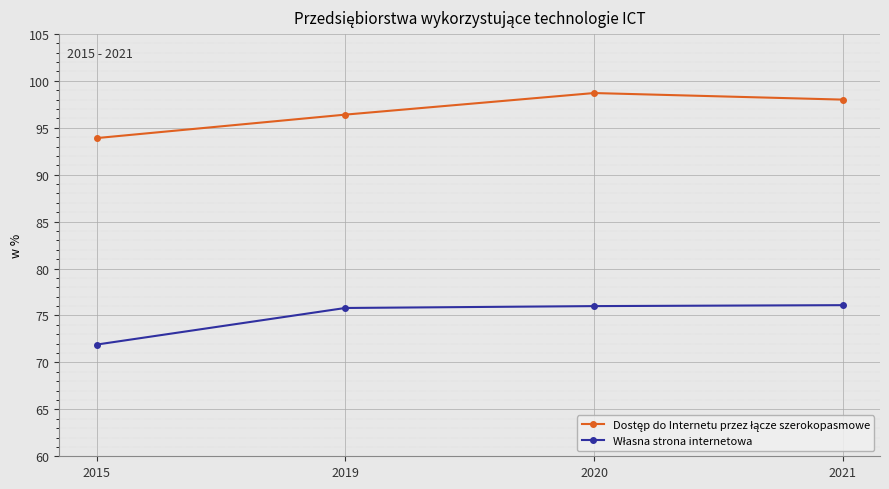

What is the greatest value displayed?

98.7